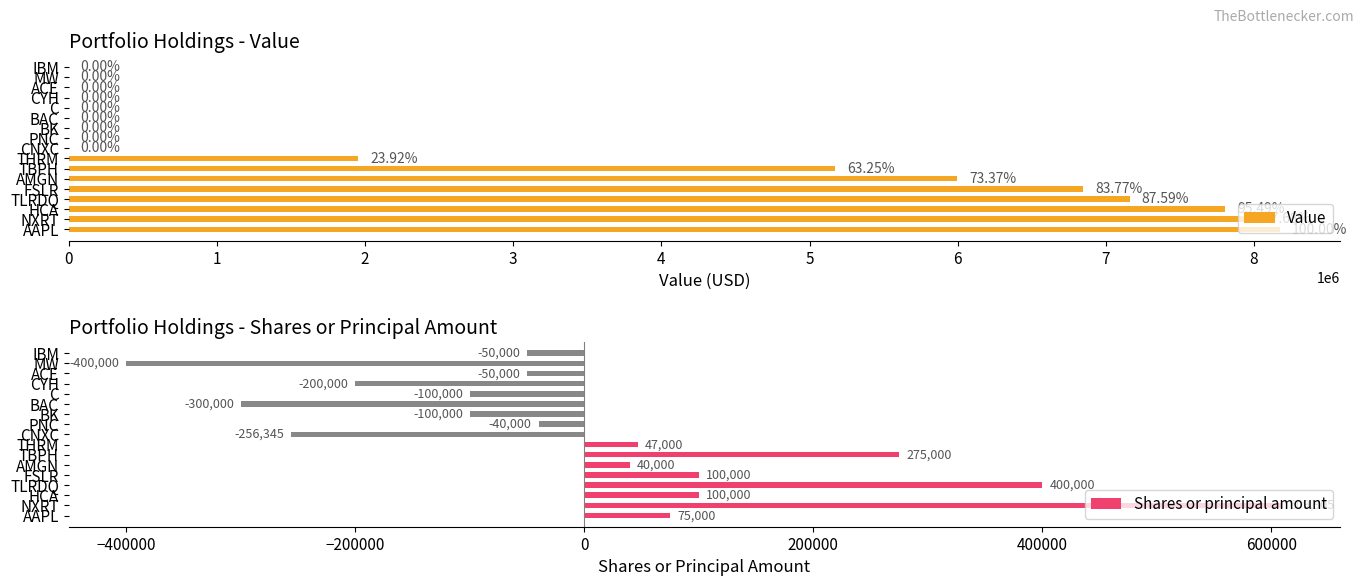

How many values in the Value series exceed 0?

8